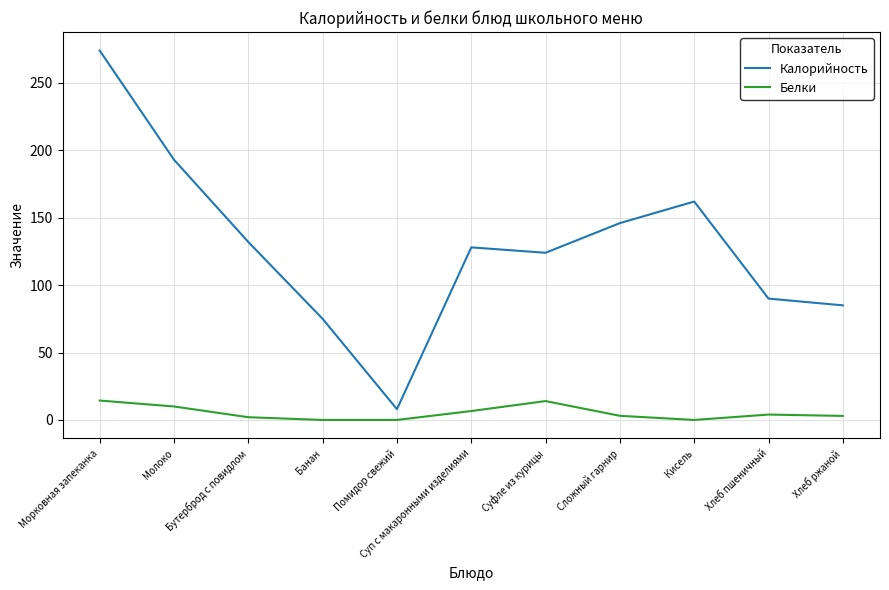

What is the difference between the maximum and minimum values in the Белки series?

14.4